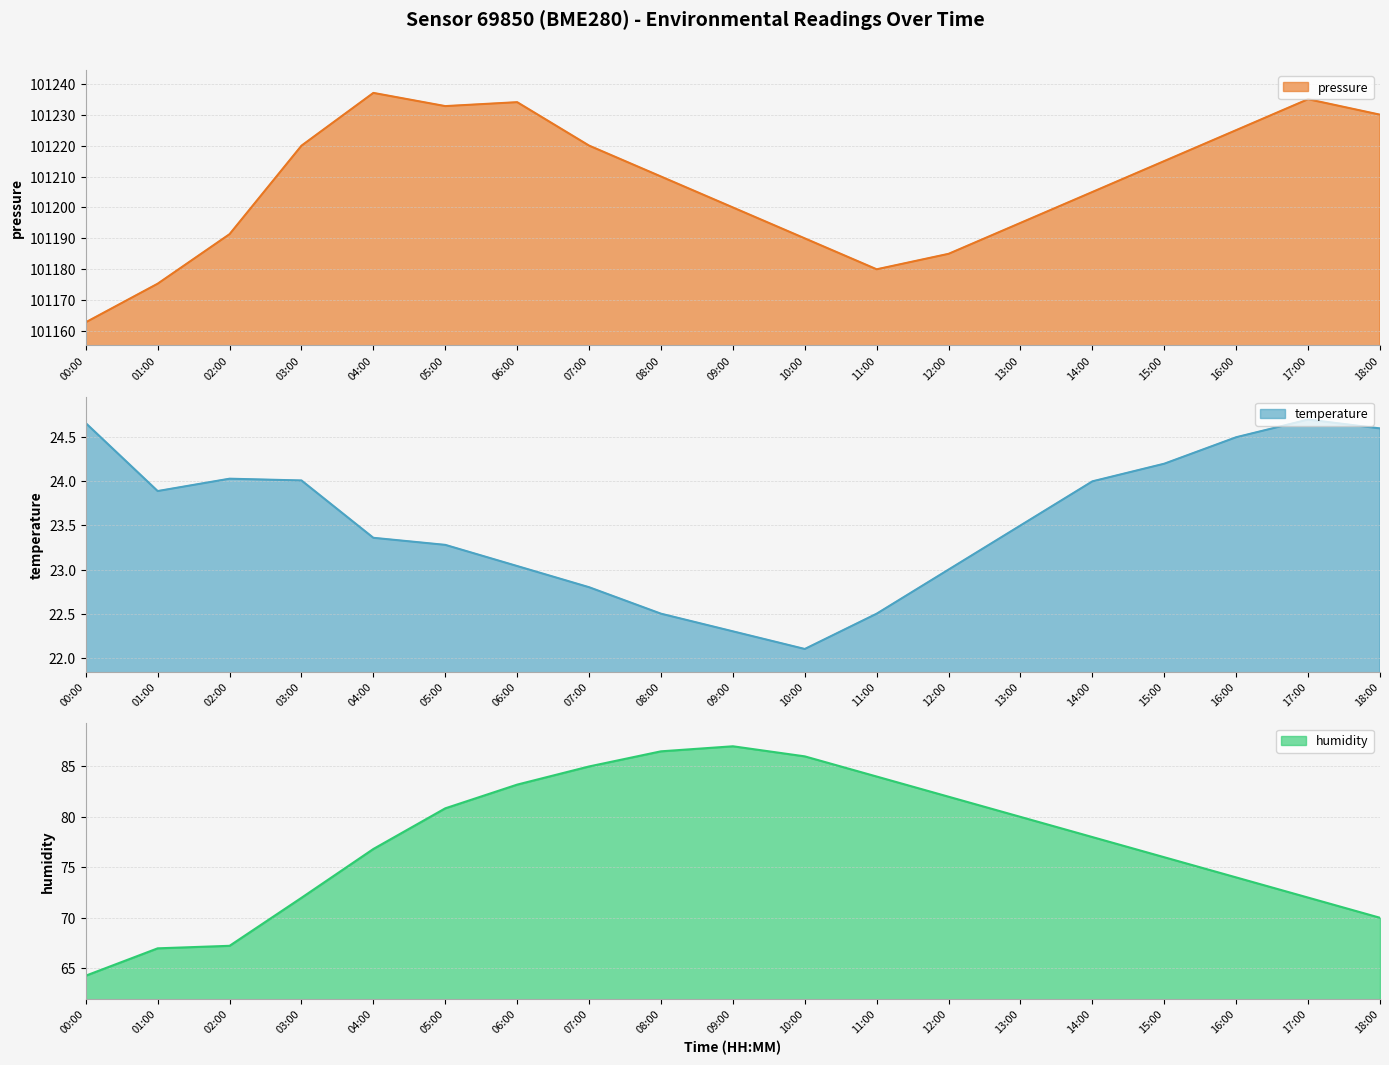

Which series has the largest range (max minus min)?

pressure line